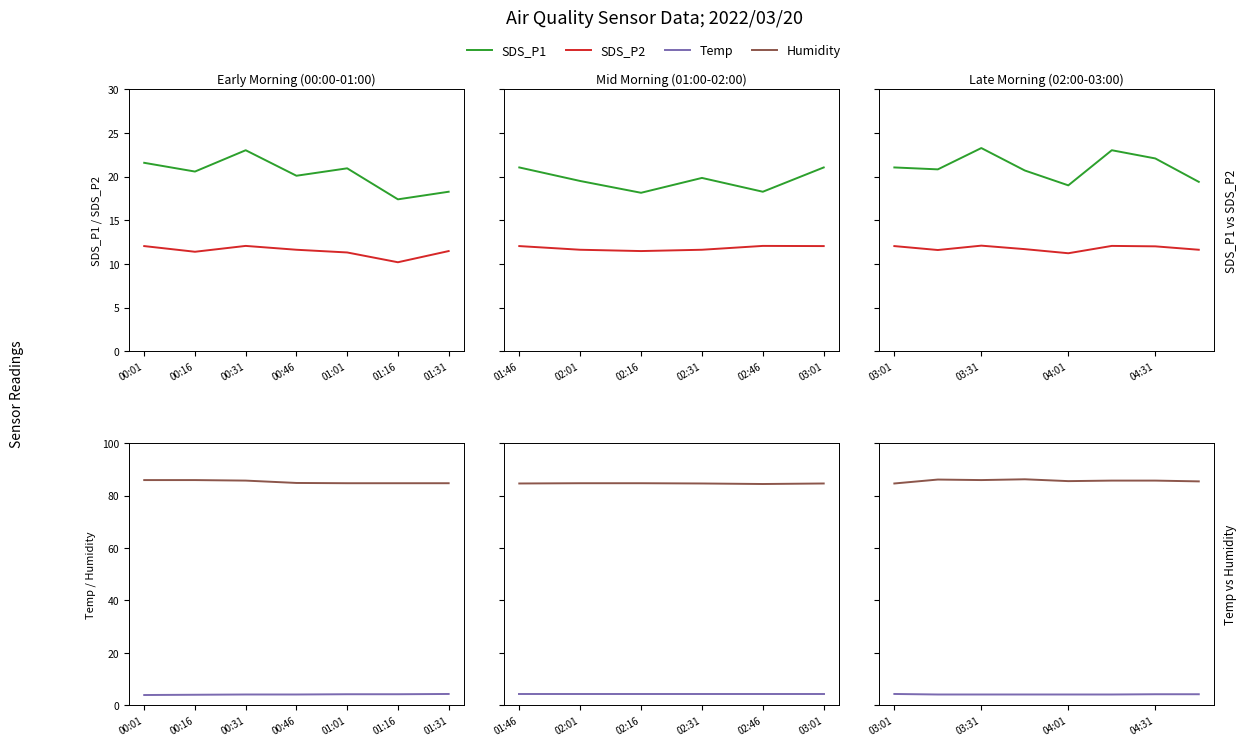

What is the difference between the second highest and second lowest values in the SDS_P1 series?

3.6